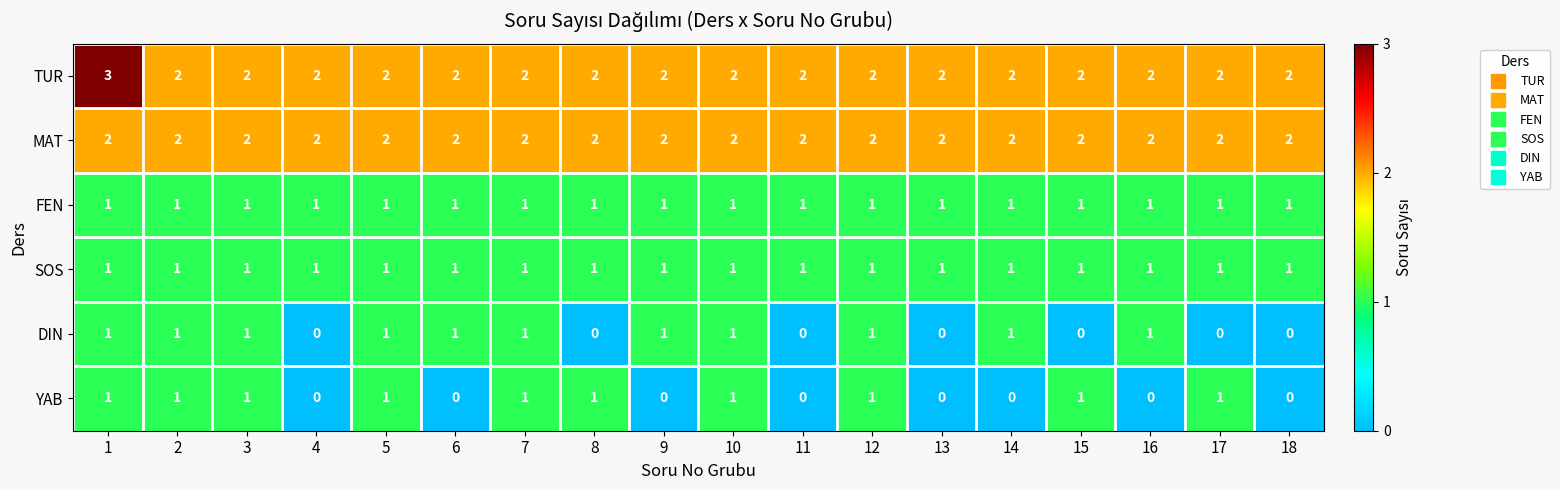

What is the total value across all series at 11?

6